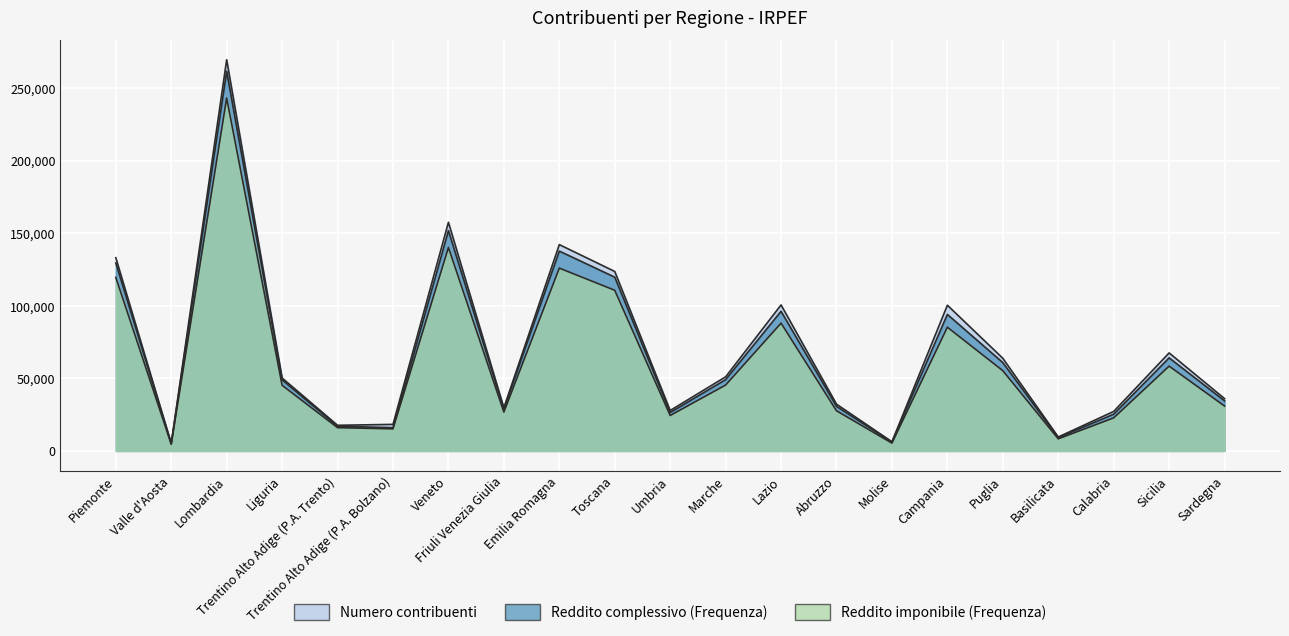

Where is Numero contribuenti nearest to the value 137266?

Piemonte